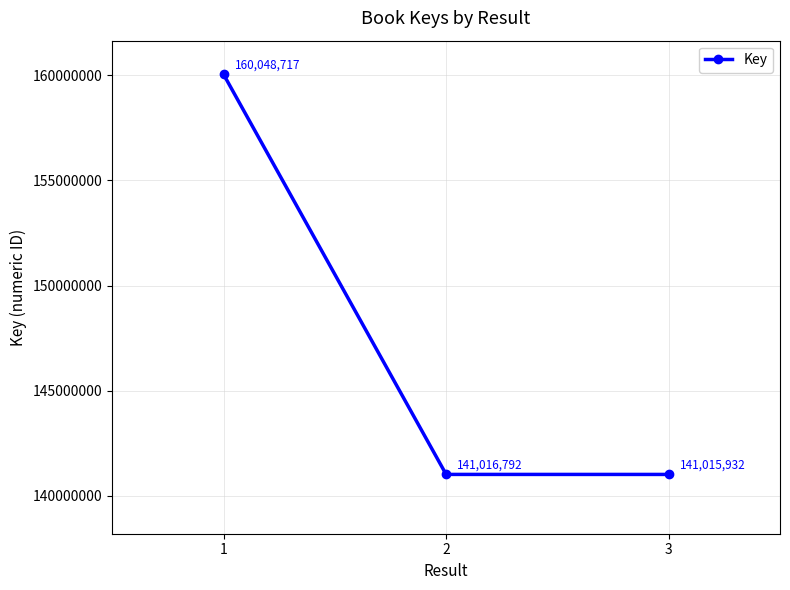

Read the value at 3, to the nearest 50.

141015950